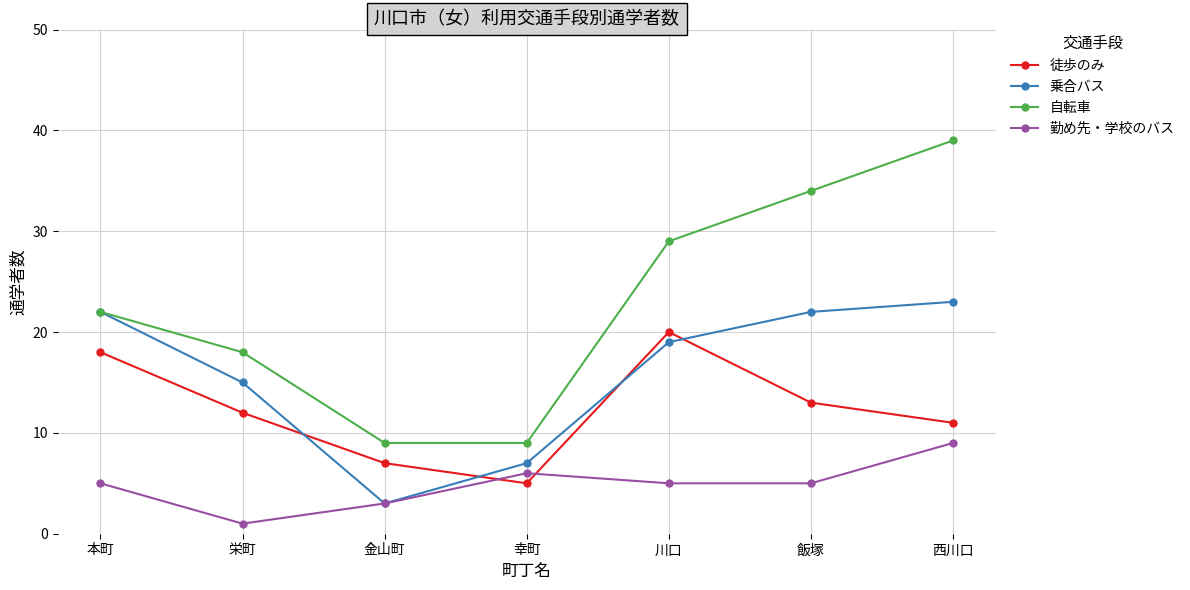

What is the minimum value for 乗合バス?

3